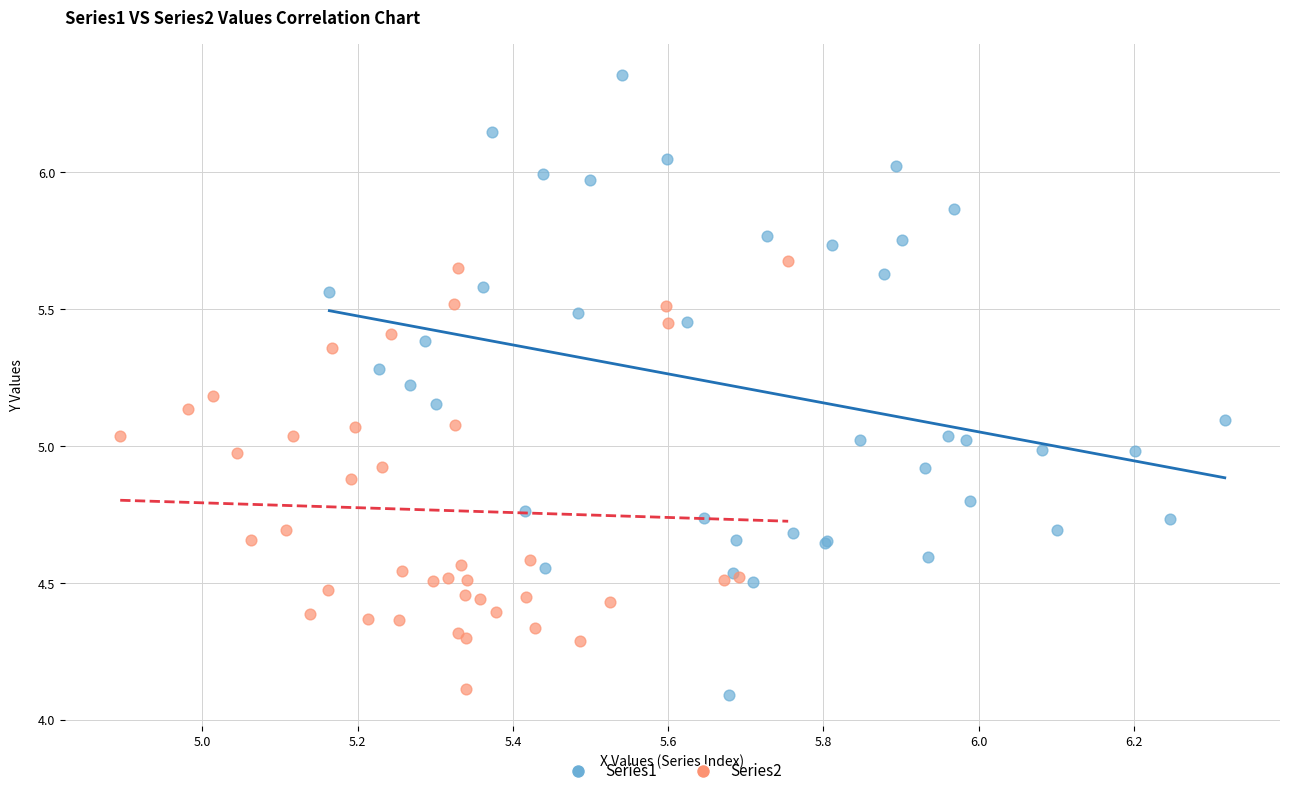

Which series has the widest spread of Y values?

Series1